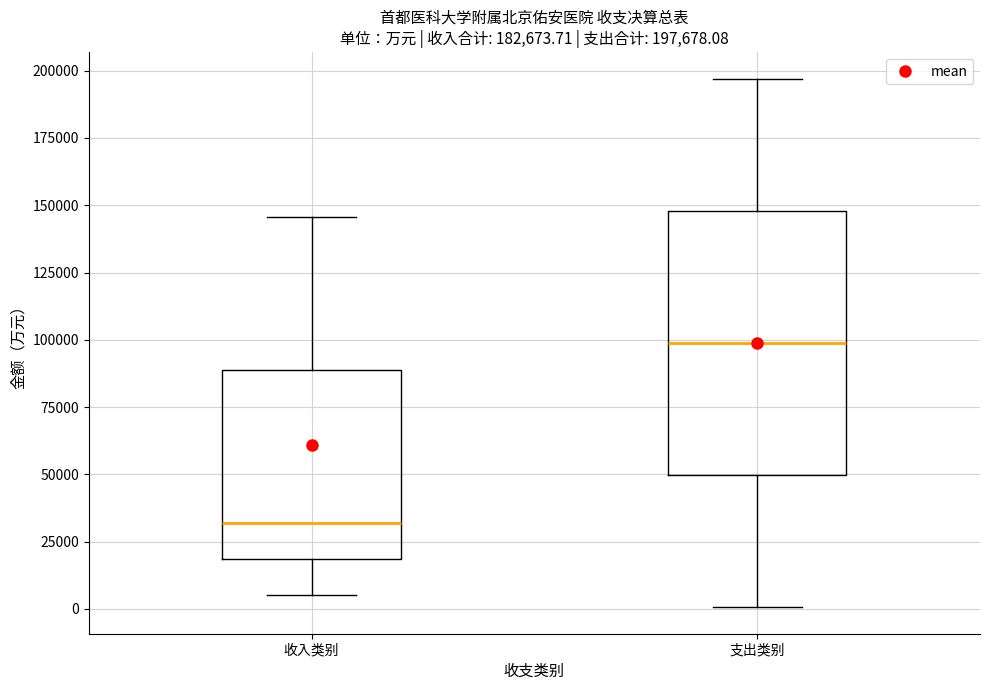

Which box is the tallest, from its lower edge to its upper edge?

支出类别